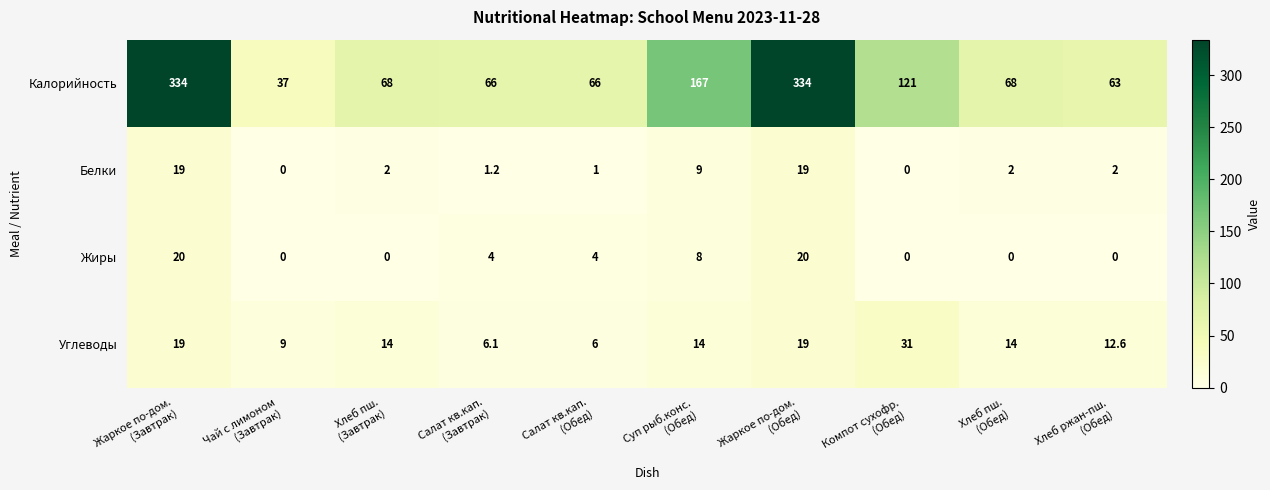

How many positive values does the Белки series have?

8